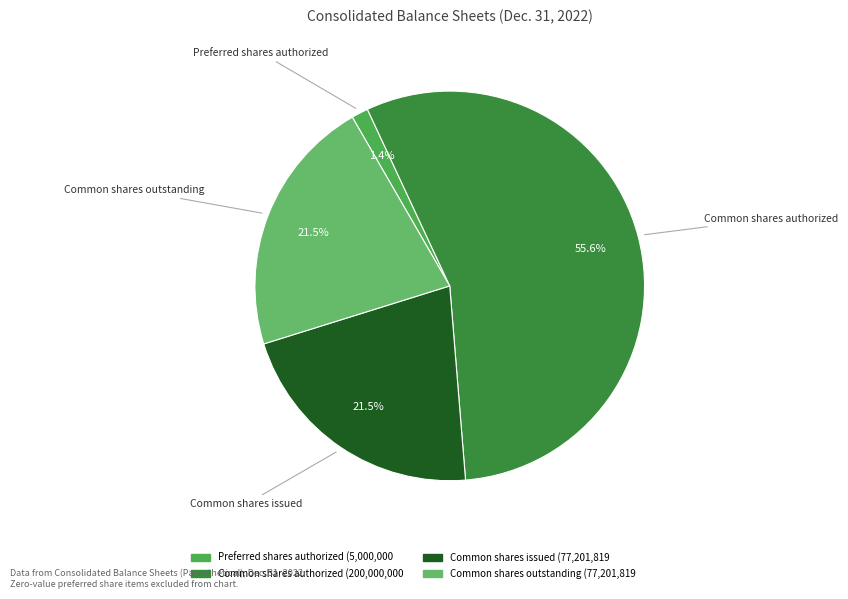

Count the number of slices in the pie.

4